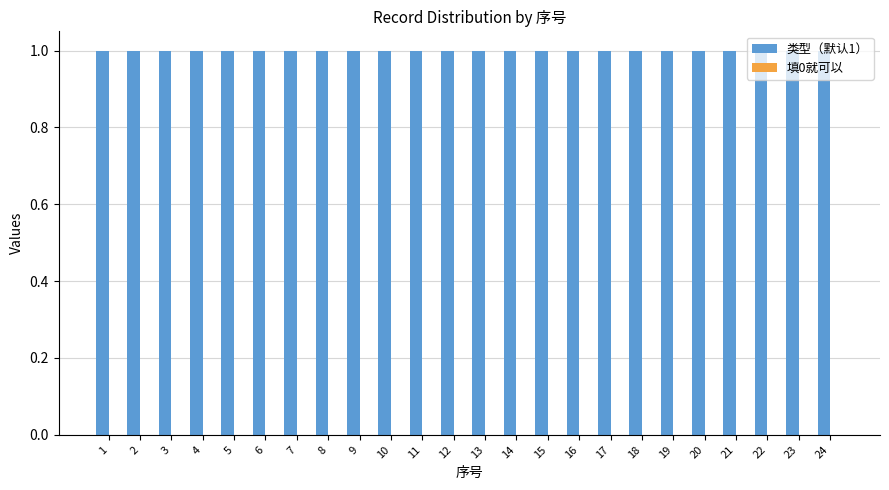

Reading left to right, what are all the values shown in this chart?

类型（默认1）: 1	1	1	1	1	1	1	1	1	1	1	1	1	1	1	1	1	1	1	1	1	1	1	1
填0就可以: 0	0	0	0	0	0	0	0	0	0	0	0	0	0	0	0	0	0	0	0	0	0	0	0